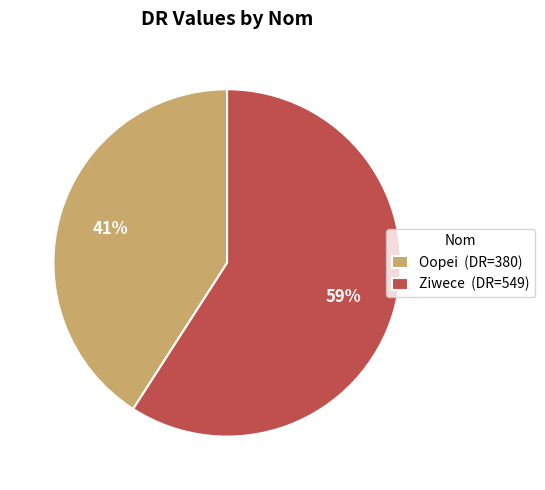

What is the ratio of the value at Oopei (DR=380) to the value at Ziwece (DR=549)?

0.7